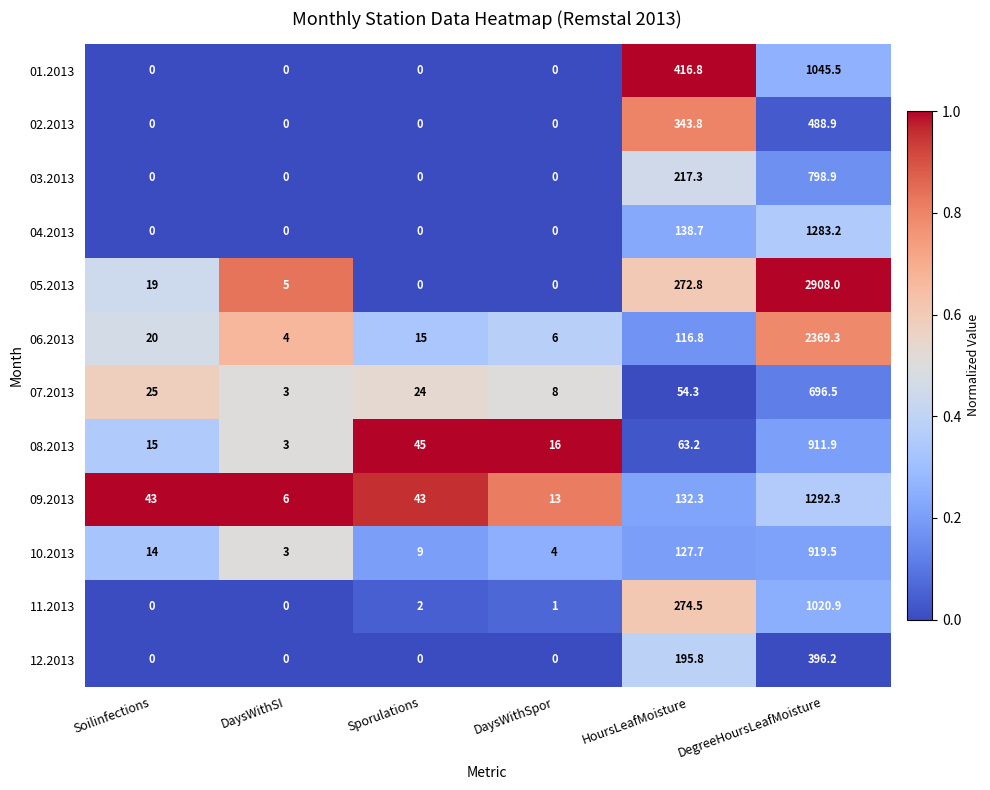

What is the difference between the highest and lowest values at HoursLeafMoisture?

362.5